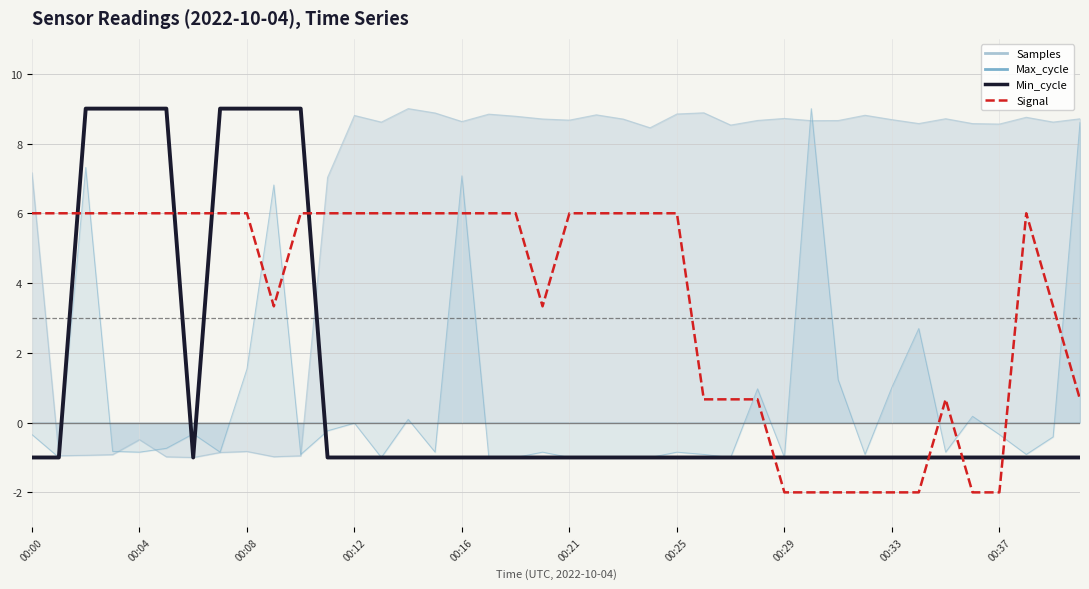

What is the label of the 18th point from the right?

22